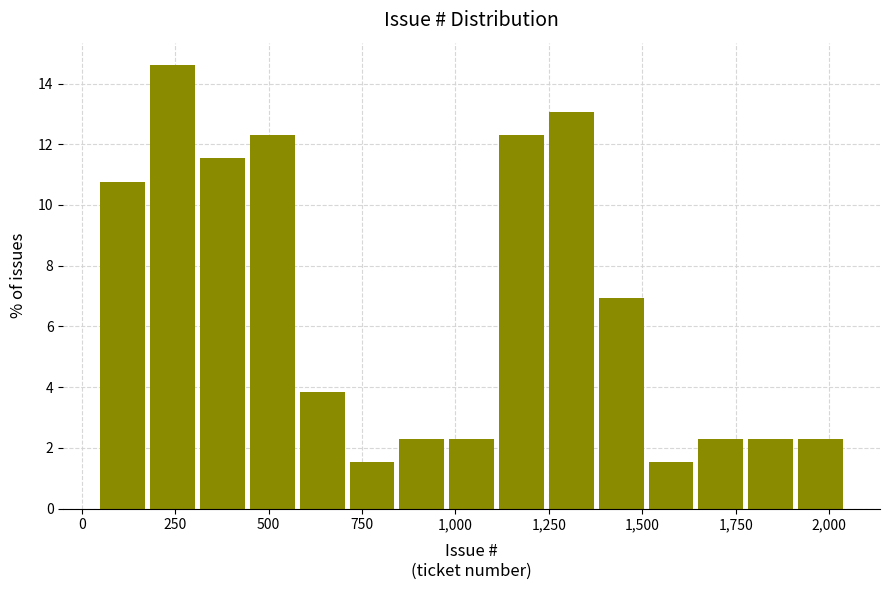

Read against the x-axis, roughly where is the centre of the tallest bar?

250